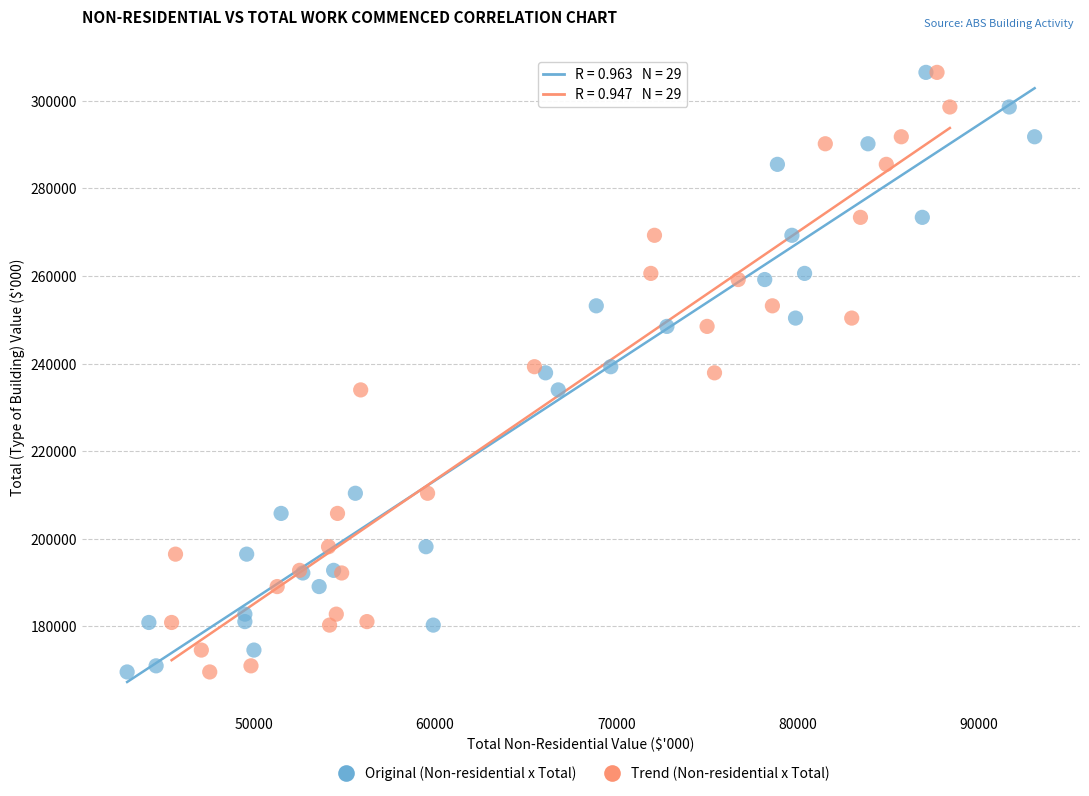

What are all the series names shown in the legend?

Original (Non-residential x Total), Trend (Non-residential x Total)